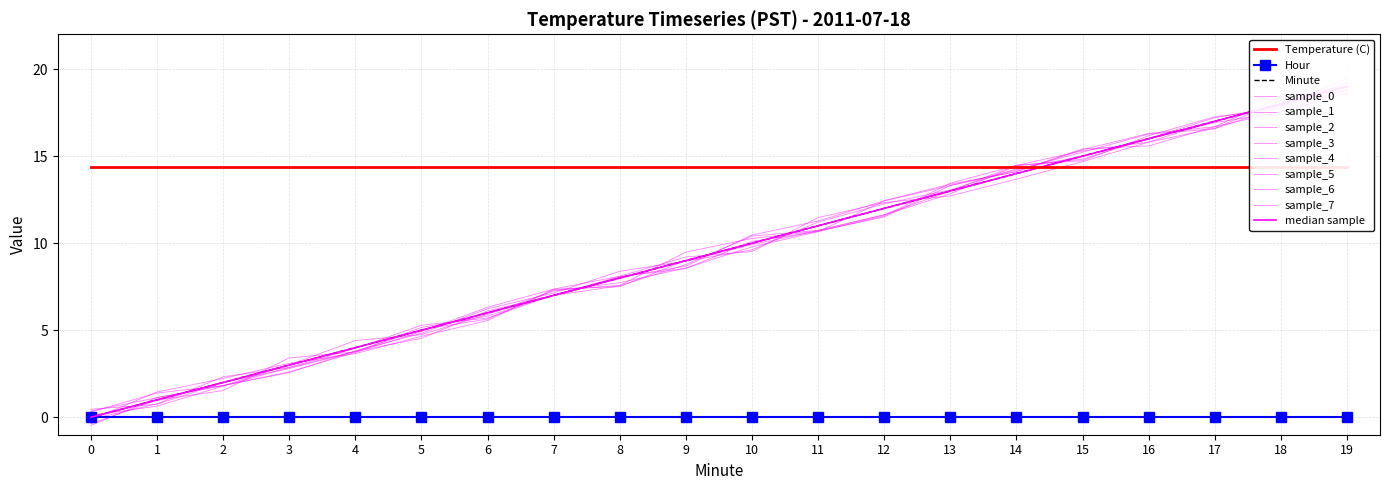

What is the difference between the highest and lowest values at 6?

14.4